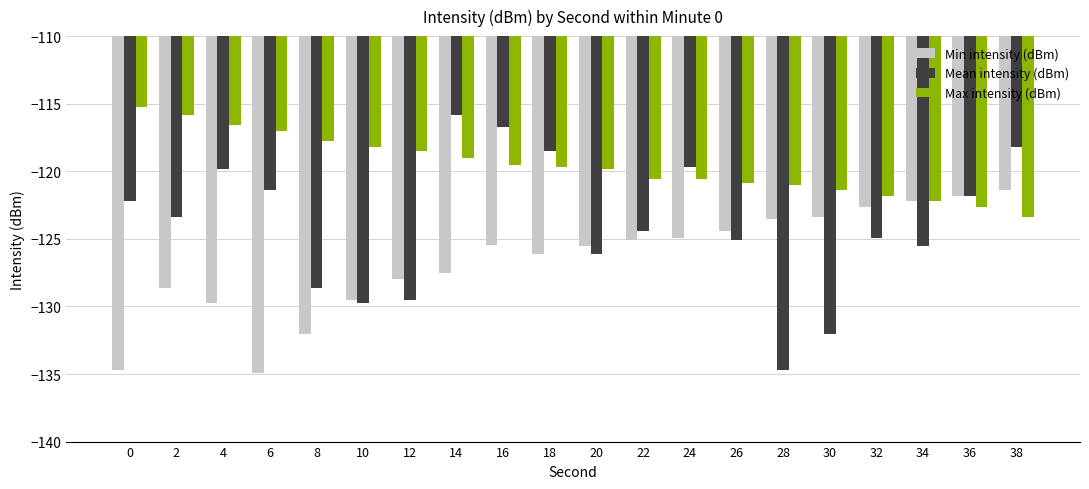

Is it true that Mean intensity (dBm) equals -183.1 at 32?

False